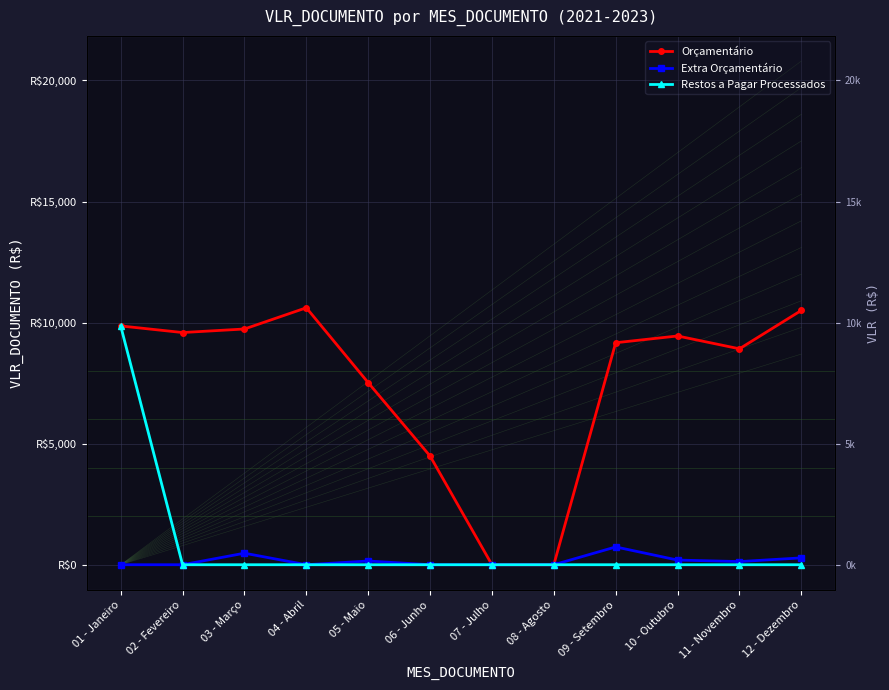

What are all the series names shown in the legend?

Orçamentário, Extra Orçamentário, Restos a Pagar Processados